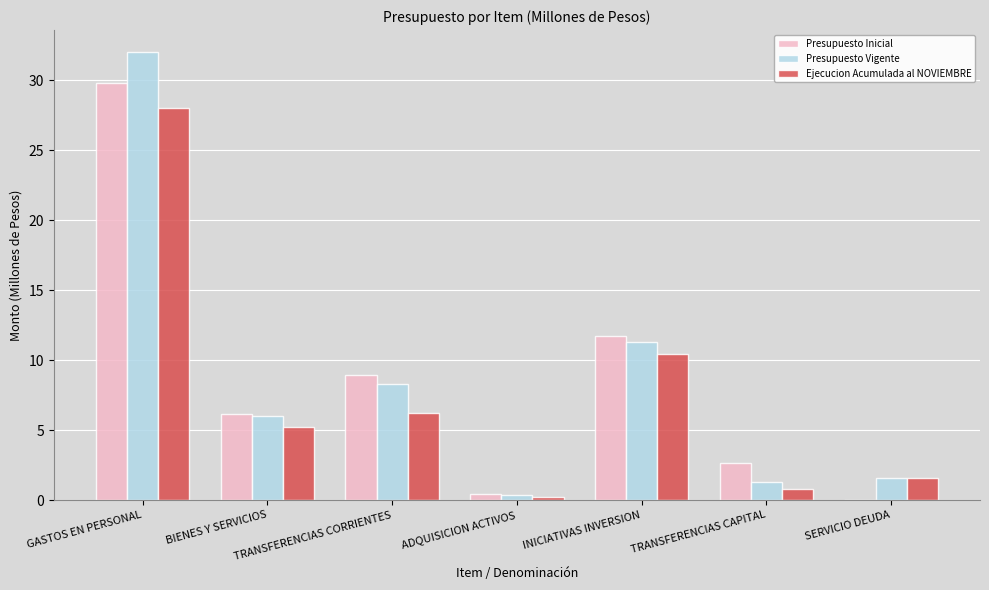

Is it true that Ejecucion Acumulada al NOVIEMBRE equals 10.4 at INICIATIVAS INVERSION?

True